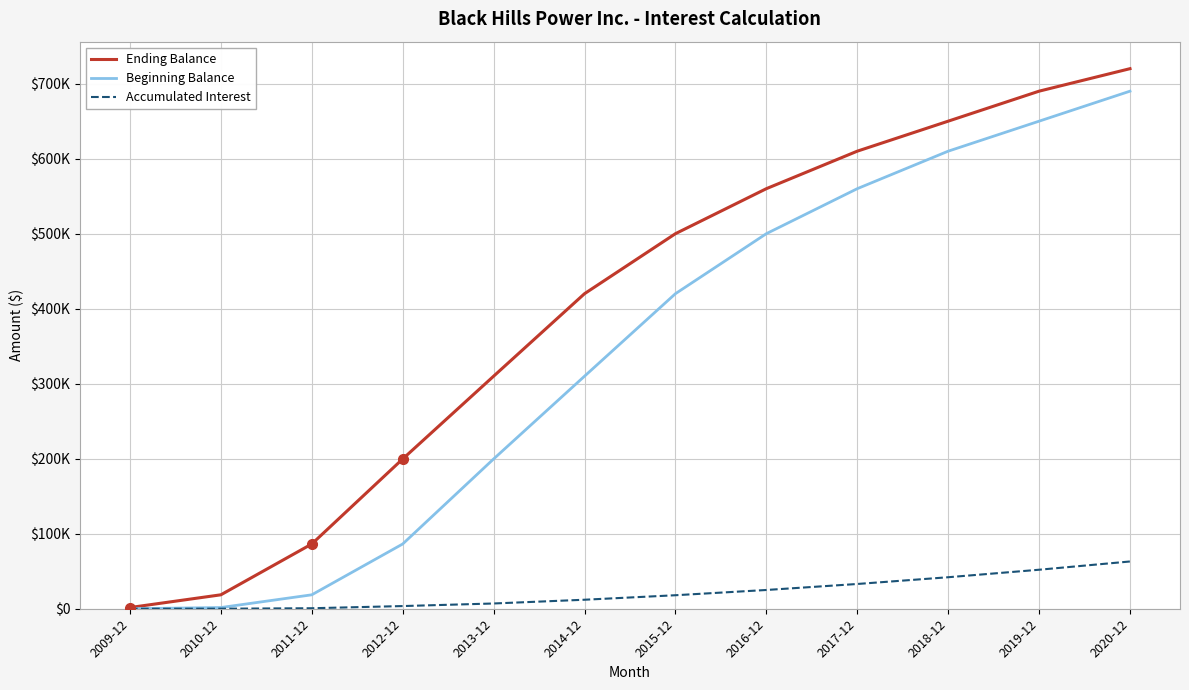

What are all the series names shown in the legend?

Ending Balance, Beginning Balance, Accumulated Interest